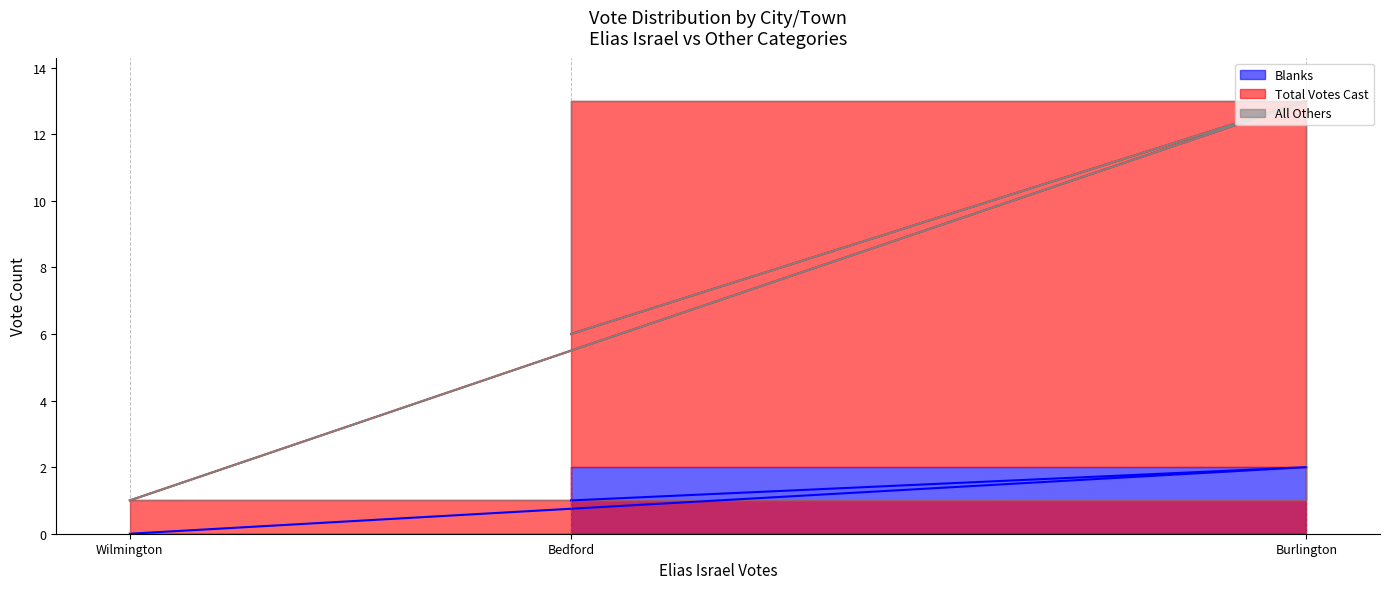

Which series has the largest total across all categories?

Total Votes Cast